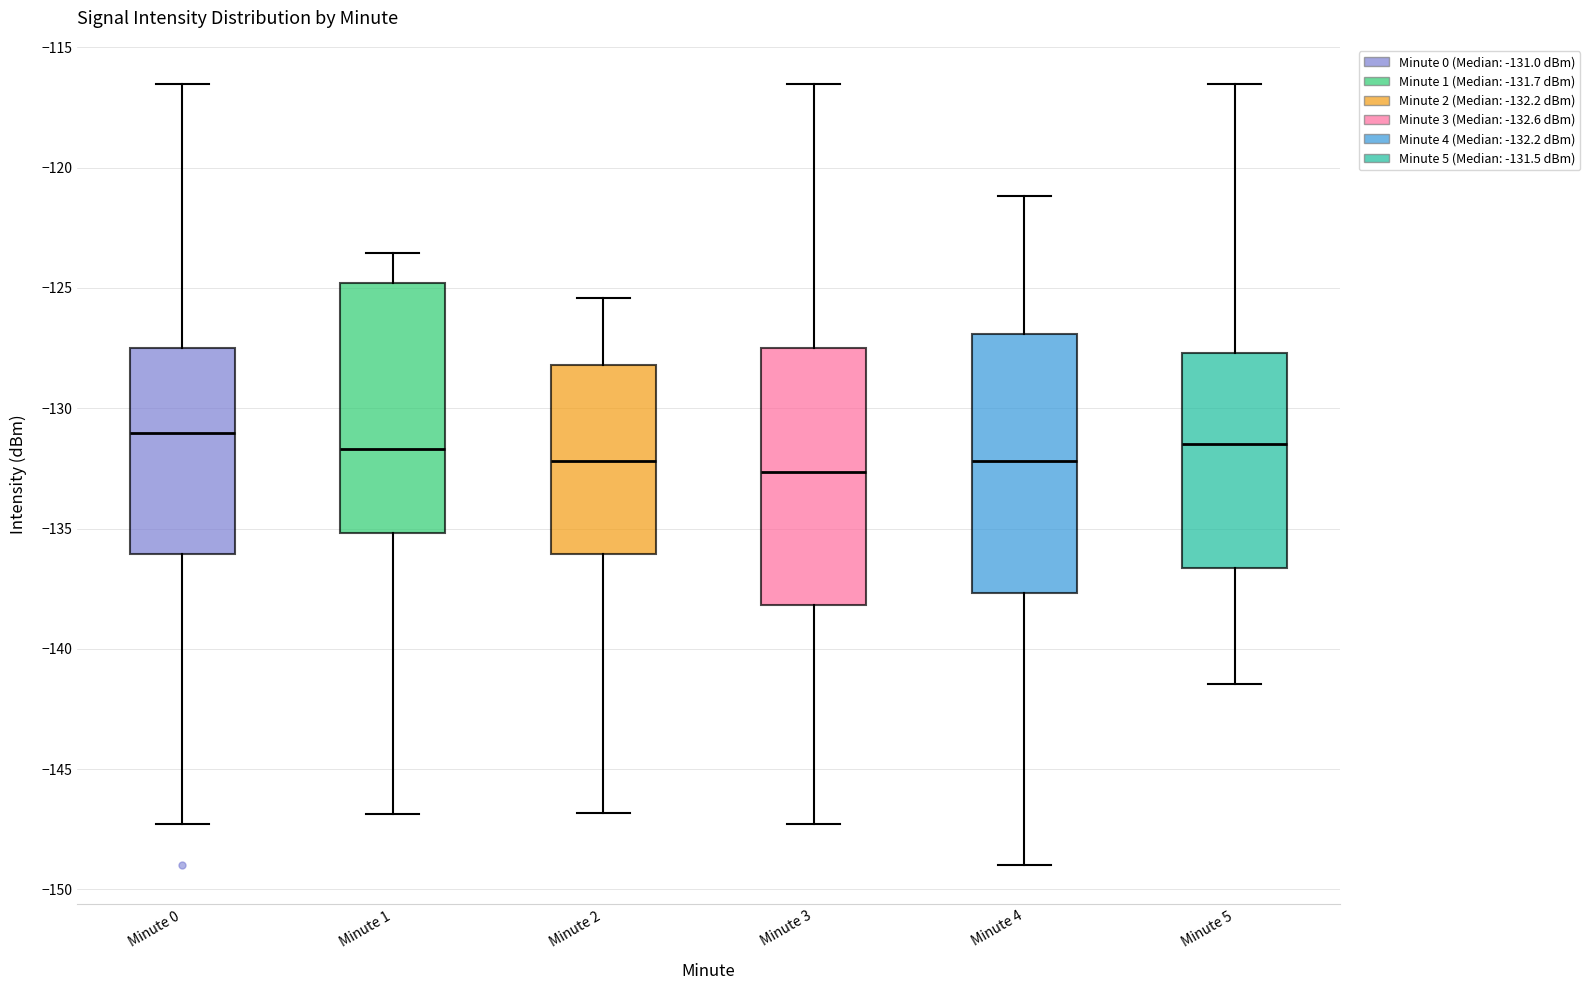

Reading left to right, transcribe this box plot: for each box, give where its median line is, the range the box spans, and where its two whiskers end, as read against the y-axis. The values are not printed on the chart, so give them approximately, as read against the axis.

Minute 0: median -131.0, box -136.0 to -127.5, whiskers -147.5 to -116.5
Minute 1: median -131.5, box -135.0 to -125.0, whiskers -147.0 to -123.5
Minute 2: median -132.0, box -136.0 to -128.0, whiskers -147.0 to -125.5
Minute 3: median -132.5, box -138.0 to -127.5, whiskers -147.5 to -116.5
Minute 4: median -132.0, box -137.5 to -127.0, whiskers -149.0 to -121.0
Minute 5: median -131.5, box -136.5 to -127.5, whiskers -141.5 to -116.5